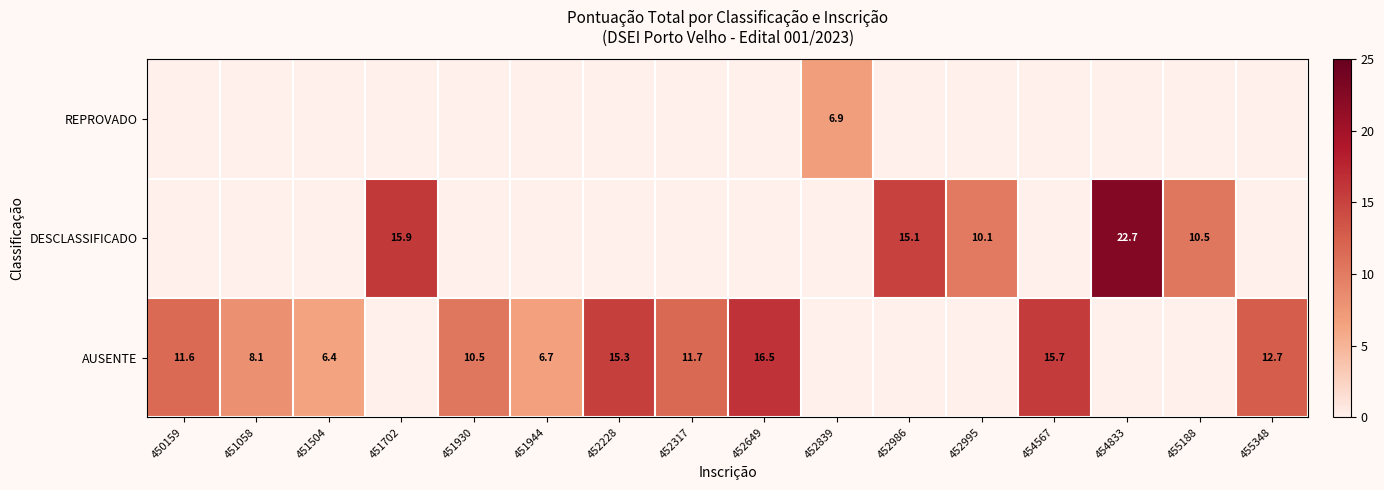

Is the value of AUSENTE at 455348 greater than the value of DESCLASSIFICADO at 454833?

No